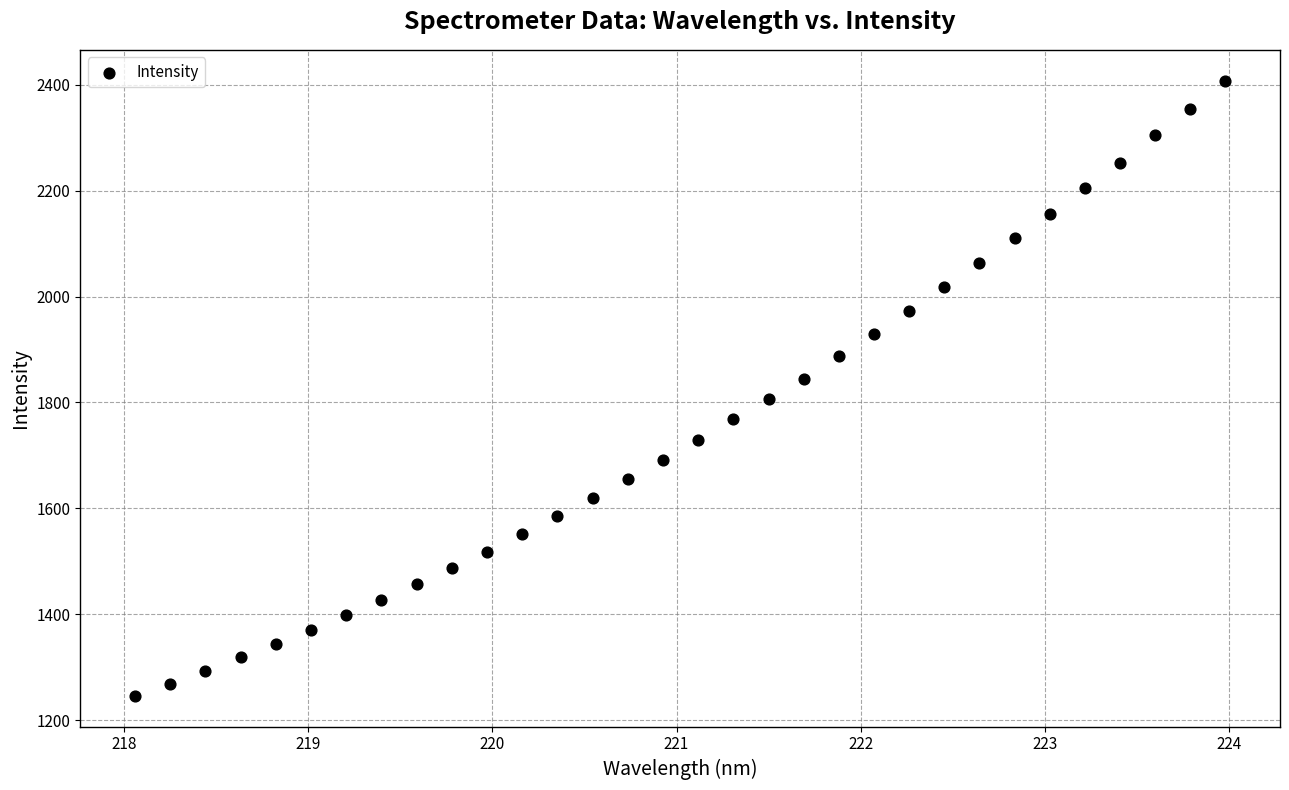

What is the range of Y values (max minus min)?

1162.1